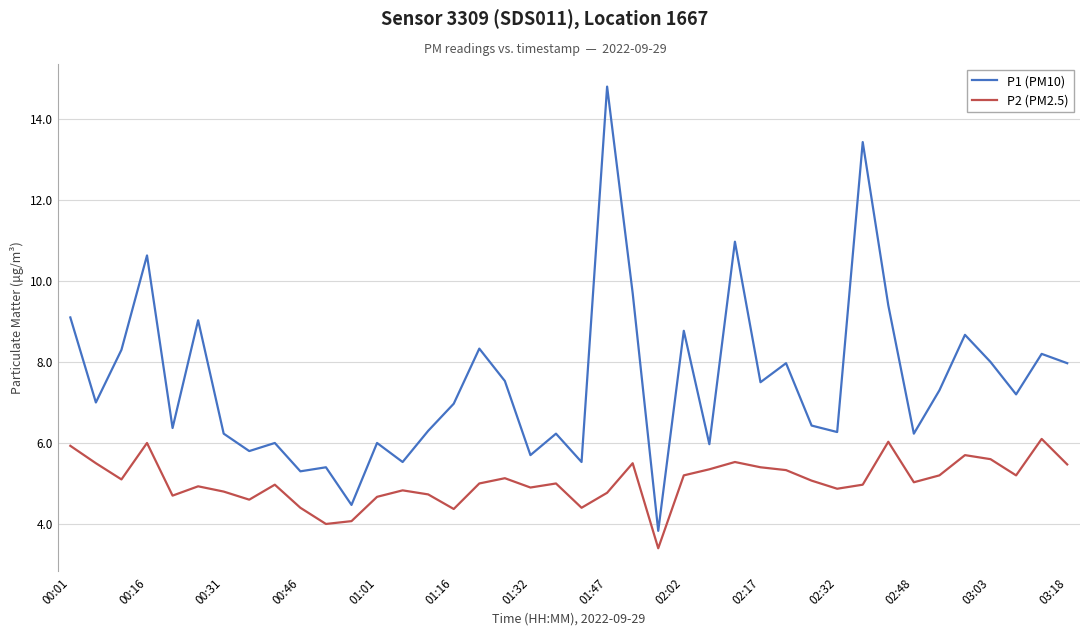

True or false: P2 (PM2.5) and P1 (PM10) intersect in this chart.

False